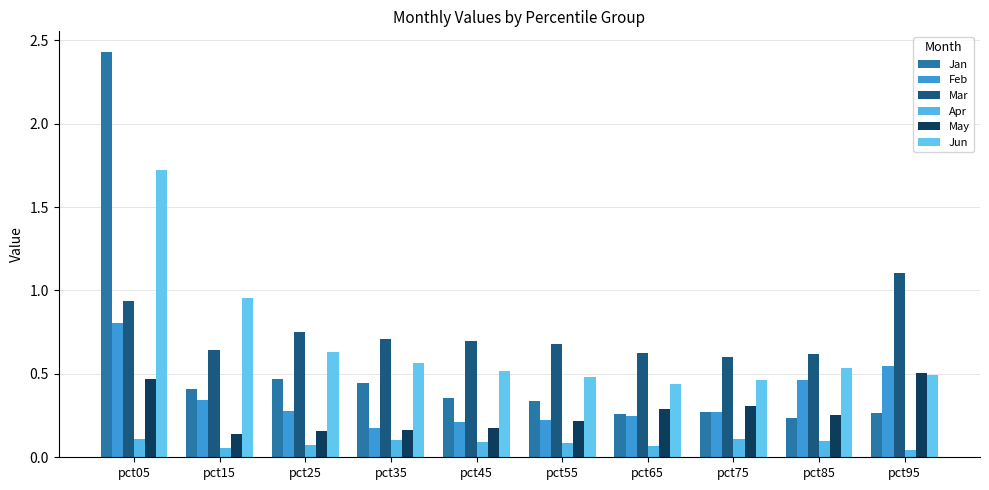

What is the sum of all Mar values?

7.4